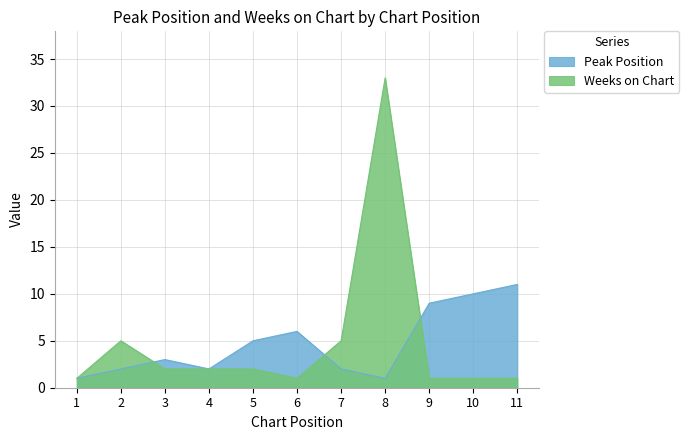

What is the value of the Weeks on Chart point at the 9th from the left?

1